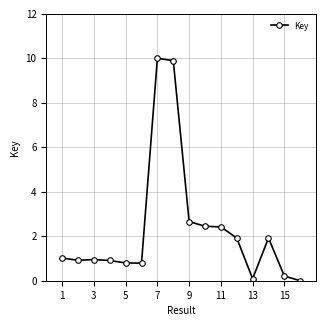

What is the maximum value shown in the chart?

10.0